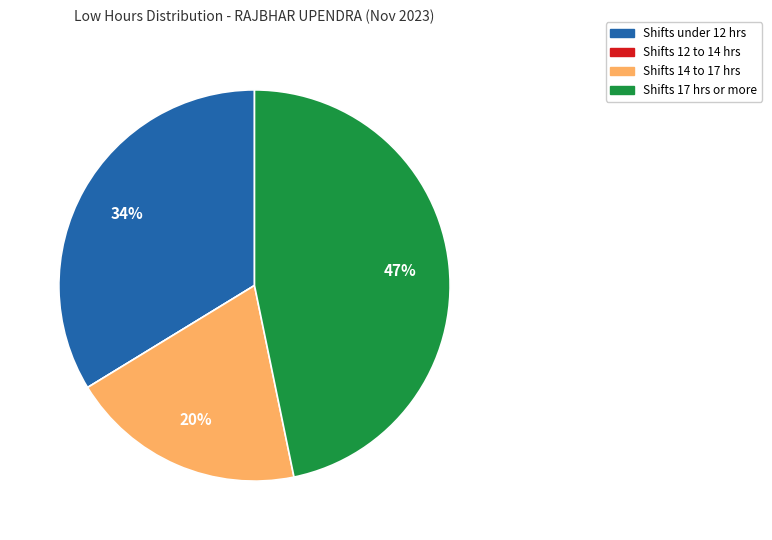

Does any single category account for the majority?

No